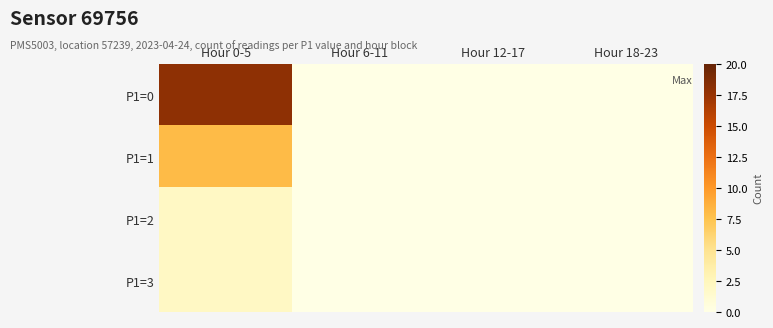

Reading left to right, extract all data points from this chart.

P1=0: Hour 0-5=18	Hour 6-11=0	Hour 12-17=0	Hour 18-23=0
P1=1: Hour 0-5=8	Hour 6-11=0	Hour 12-17=0	Hour 18-23=0
P1=2: Hour 0-5=2	Hour 6-11=0	Hour 12-17=0	Hour 18-23=0
P1=3: Hour 0-5=2	Hour 6-11=0	Hour 12-17=0	Hour 18-23=0